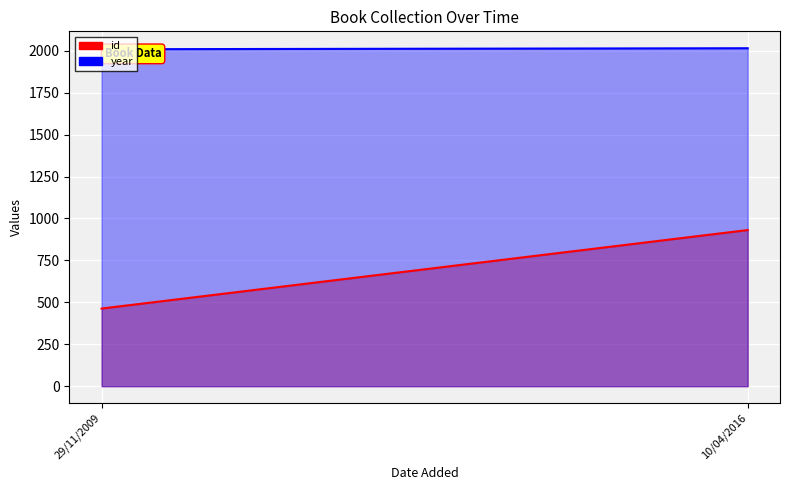

Count the id values in the range 463 to 931.

2